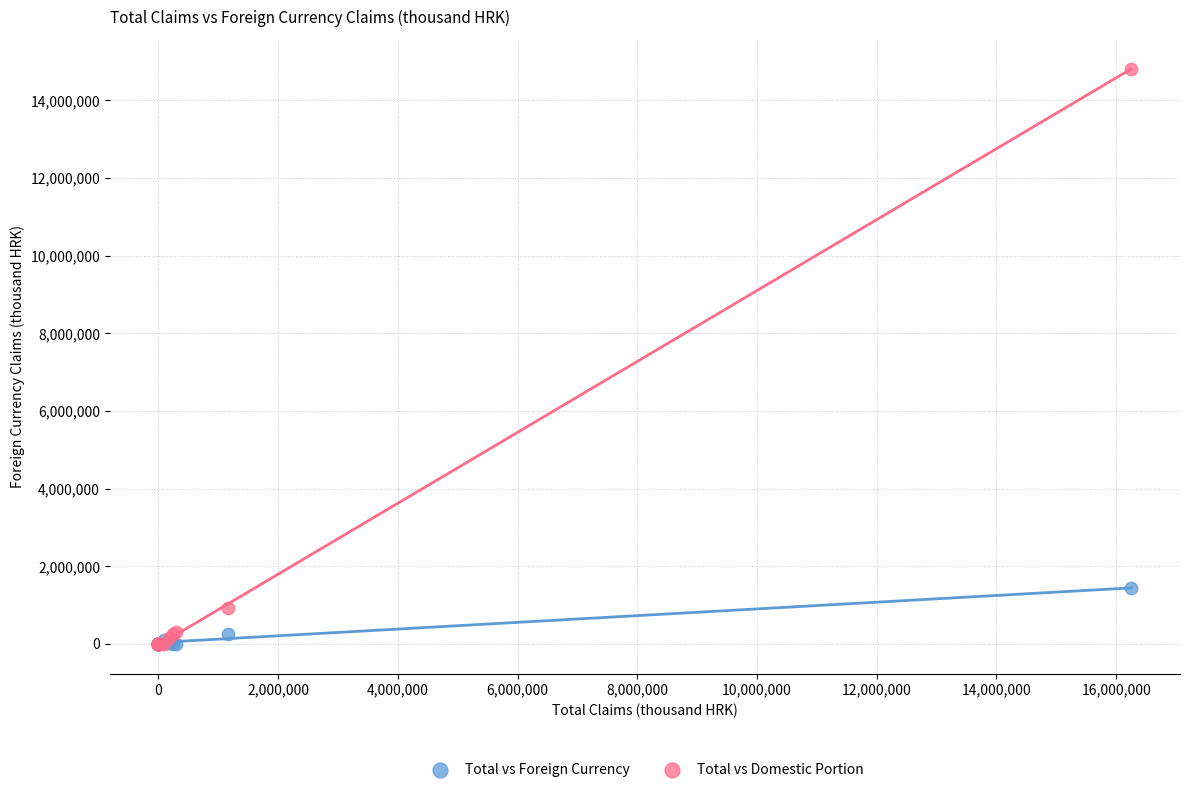

What are all the series names shown in the legend?

Total vs Foreign Currency, Total vs Domestic Portion